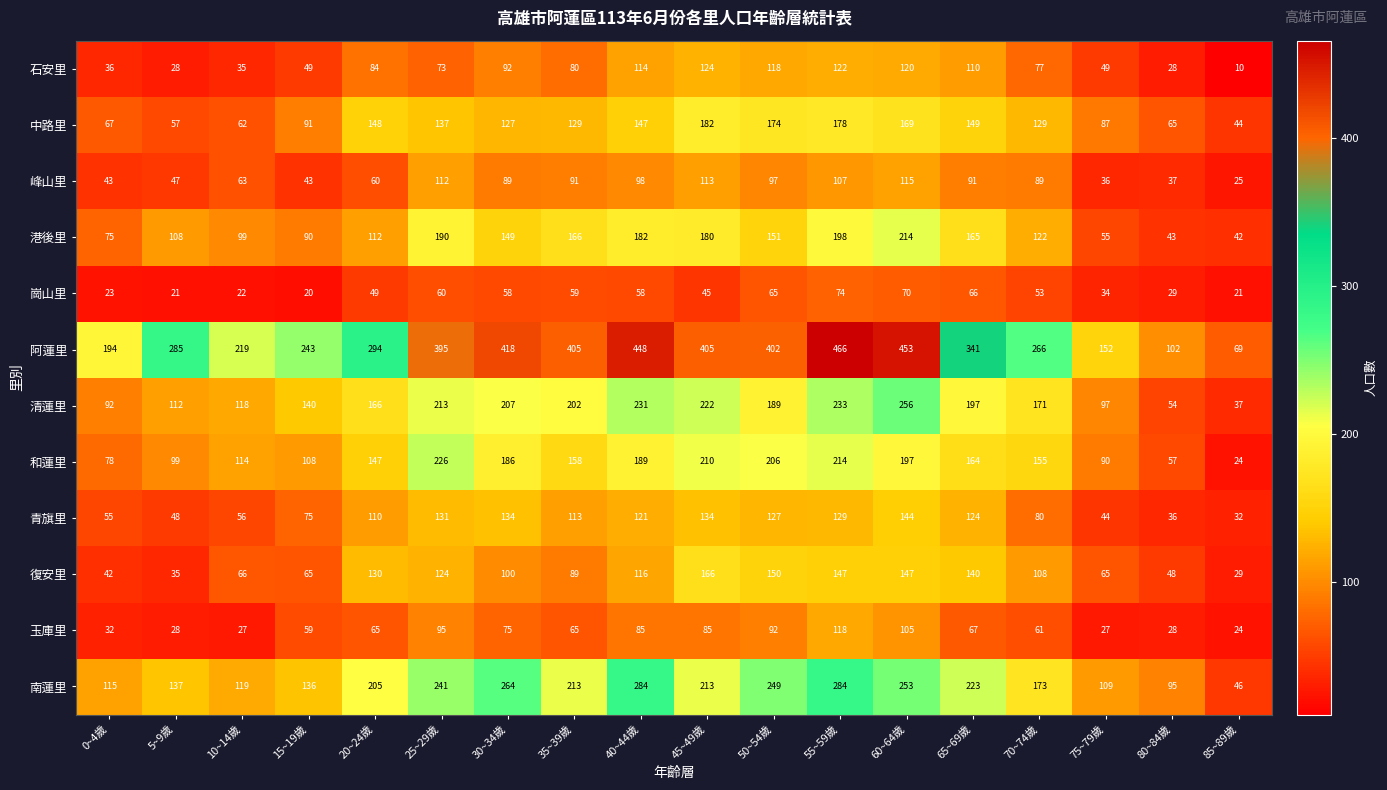

What is the average value of the 中路里 series?

119